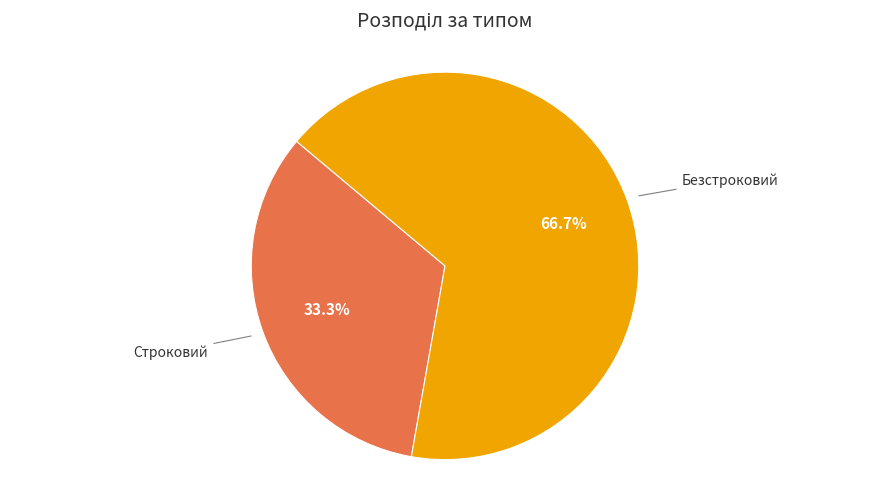

Which category has the biggest portion of the pie?

Безстроковий